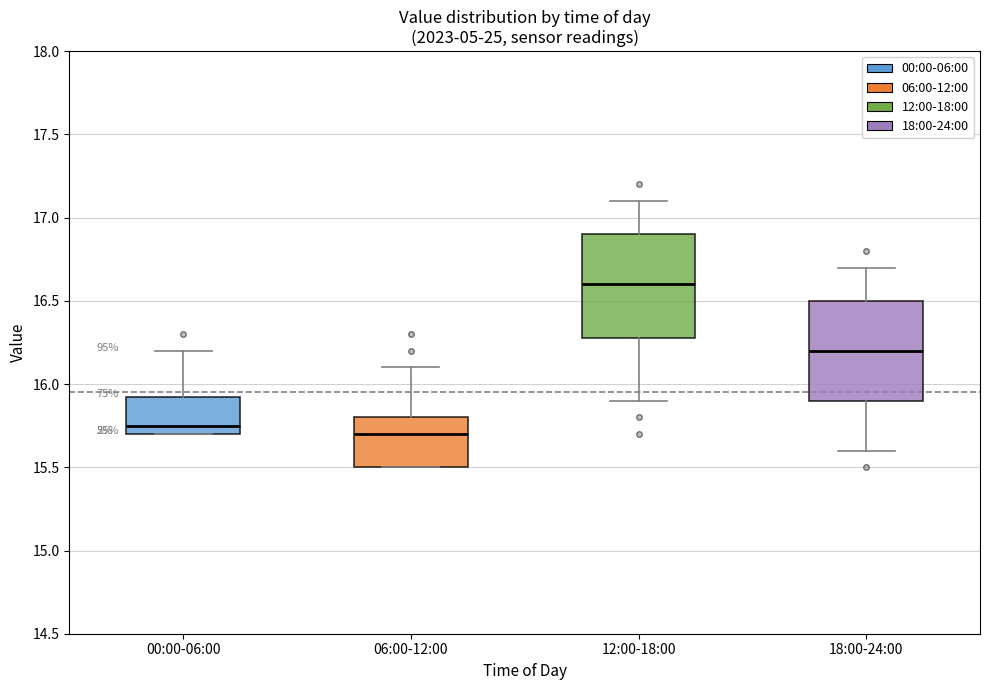

Reading left to right, read every box against the y-axis: the position of its median line, the range the box covers, and the ends of its whiskers. The values are not printed on the chart, so give them approximately, as read against the axis.

00:00-06:00: median 15.75, box 15.70 to 15.95, whiskers 15.70 to 16.20
06:00-12:00: median 15.70, box 15.50 to 15.80, whiskers 15.50 to 16.10
12:00-18:00: median 16.60, box 16.30 to 16.90, whiskers 15.90 to 17.10
18:00-24:00: median 16.20, box 15.90 to 16.50, whiskers 15.60 to 16.70